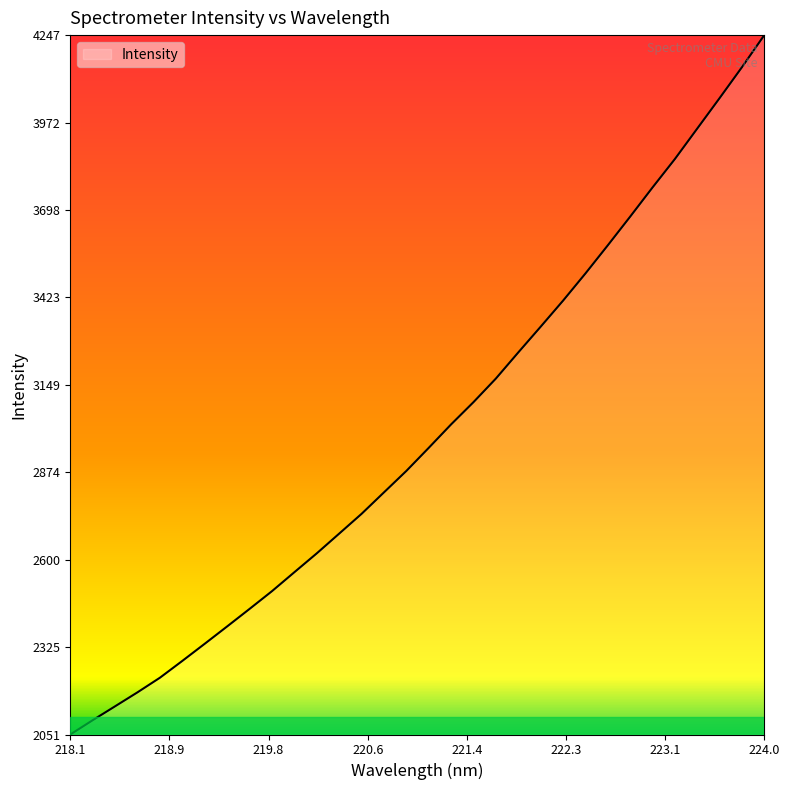

What is the average value?

2998.5